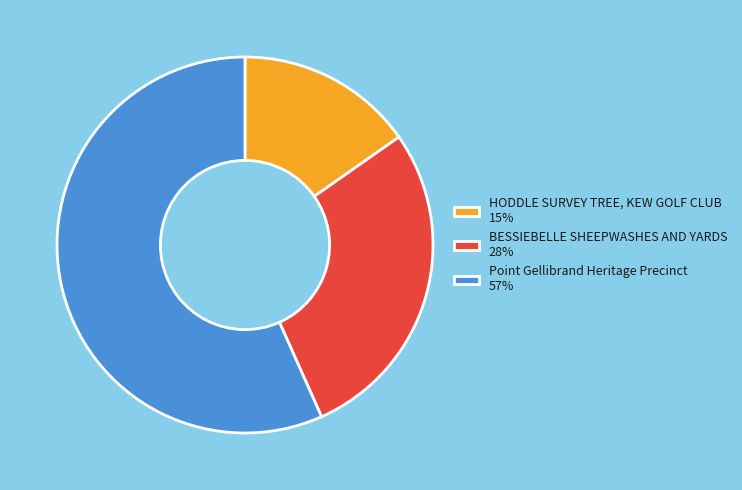

Between HODDLE SURVEY TREE, KEW GOLF CLUB and Point Gellibrand Heritage Precinct, which is larger?

Point Gellibrand Heritage Precinct